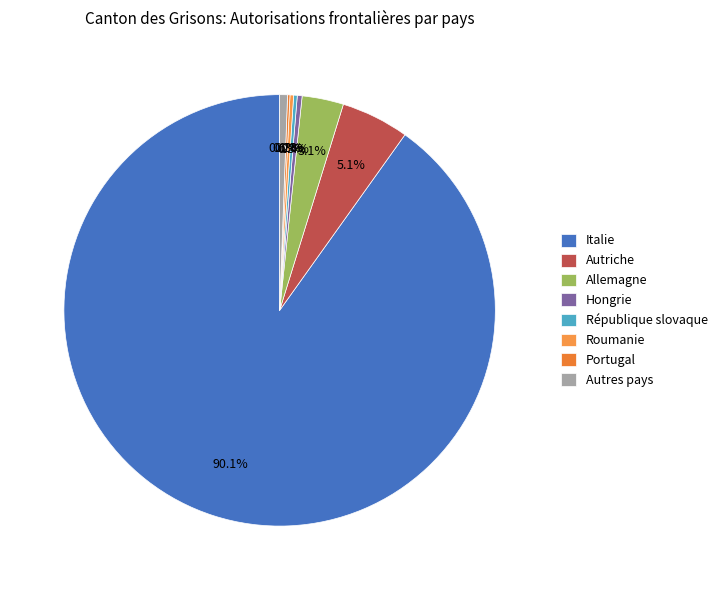

What is the majority slice?

Italie